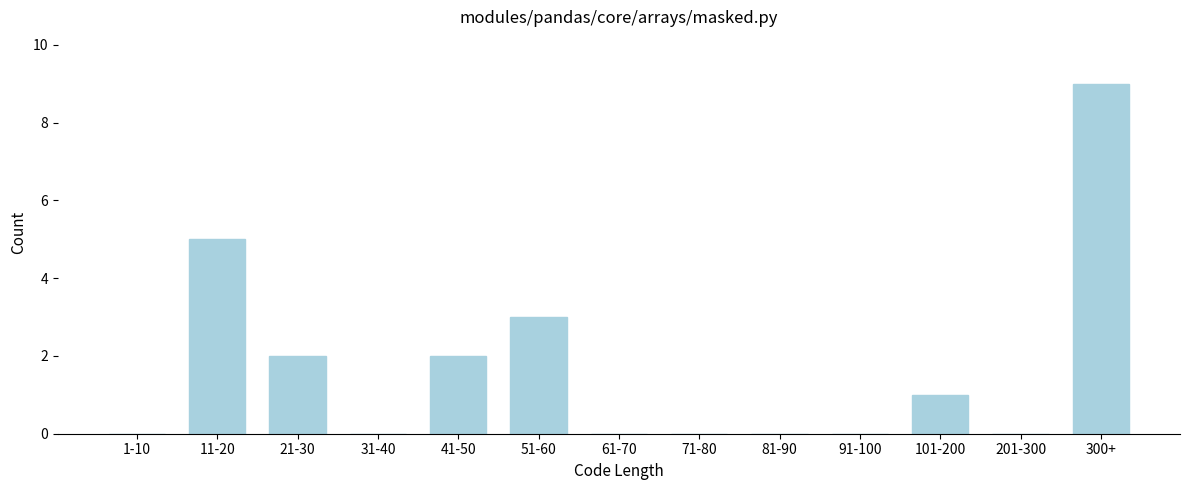

Reading left to right, what are all the values shown in this chart?

1-10=0	11-20=5	21-30=2	31-40=0	41-50=2	51-60=3	61-70=0	71-80=0	81-90=0	91-100=0	101-200=1	201-300=0	300+=9